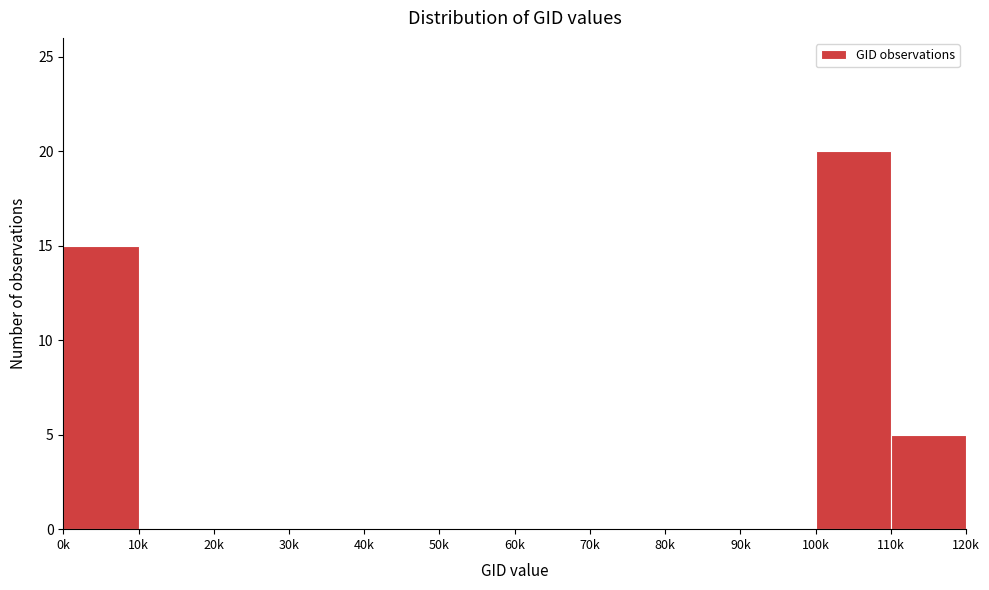

Reading right to left, extract all data points from this chart.

110k=5	100k=20	90k=0	80k=0	70k=0	60k=0	50k=0	40k=0	30k=0	20k=0	10k=0	0k=15